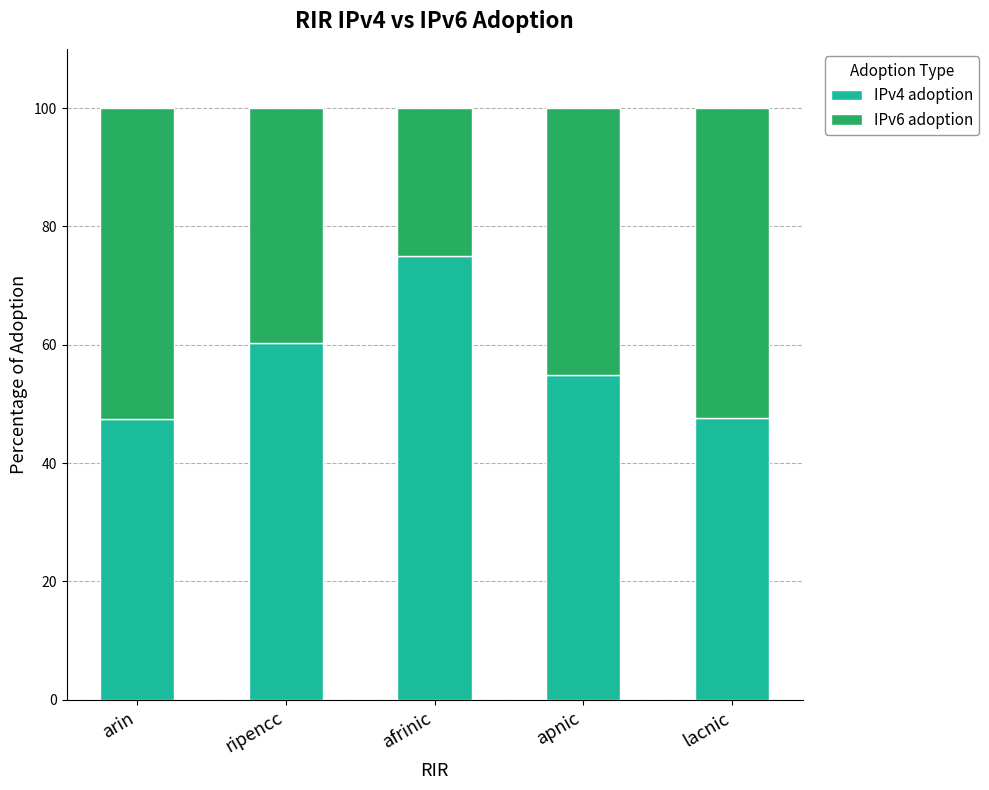

What is the total value across all series at apnic?

100.0